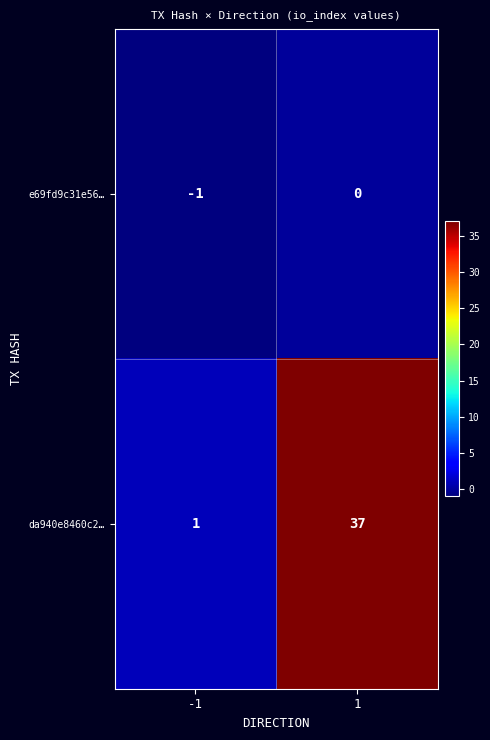

Count the number of data series in this chart.

2